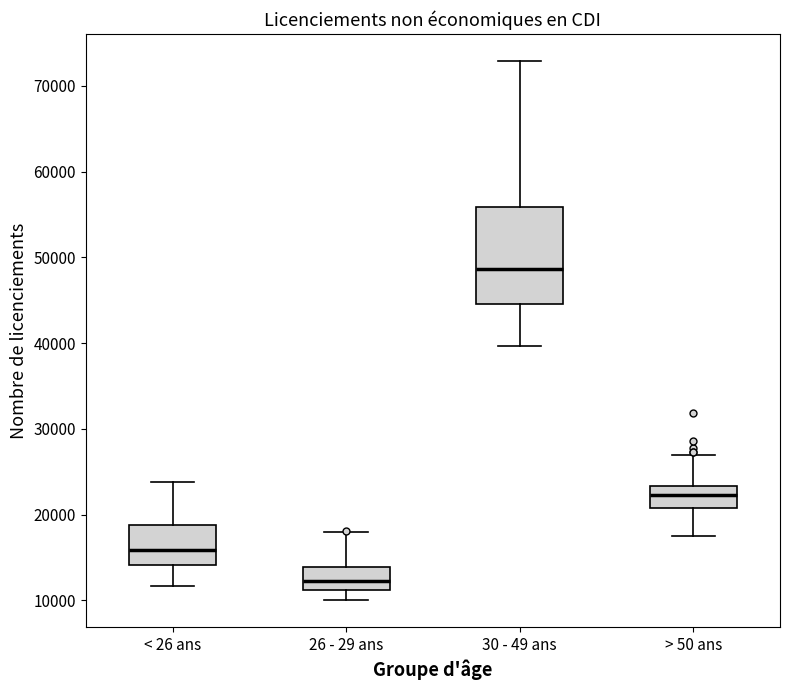

Which box's median line is the lowest?

26 - 29 ans